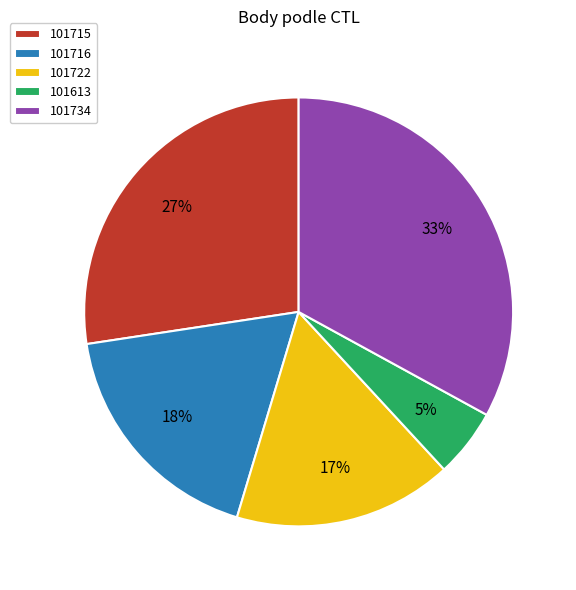

Is 101613 the majority of the pie?

No